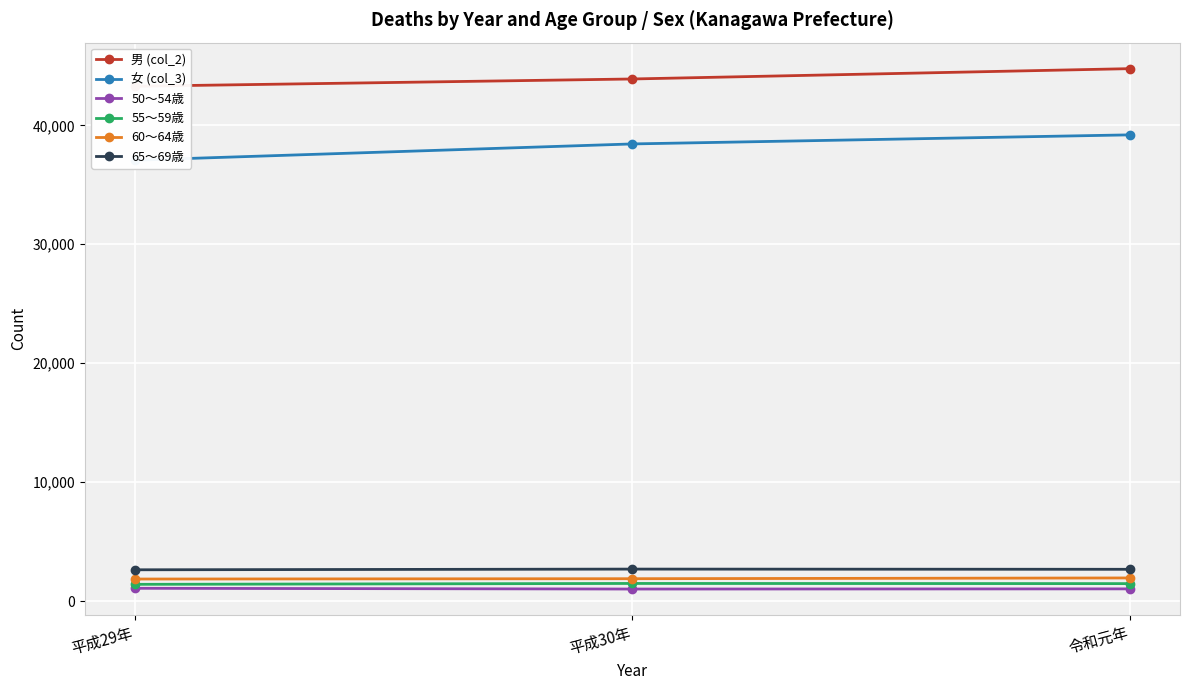

How many series are shown in this chart?

6